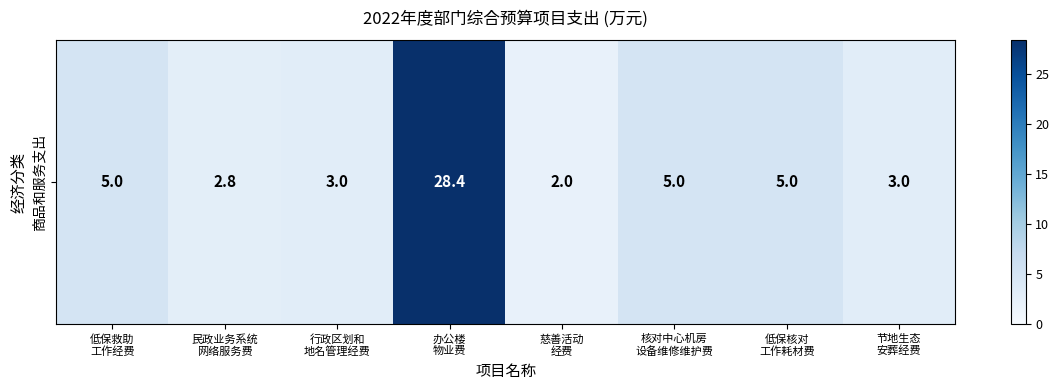

Rank the categories by value from lowest to highest.

慈善活动
经费, 民政业务系统
网络服务费, 行政区划和
地名管理经费, 节地生态
安葬经费, 低保救助
工作经费, 核对中心机房
设备维修维护费, 低保核对
工作耗材费, 办公楼
物业费